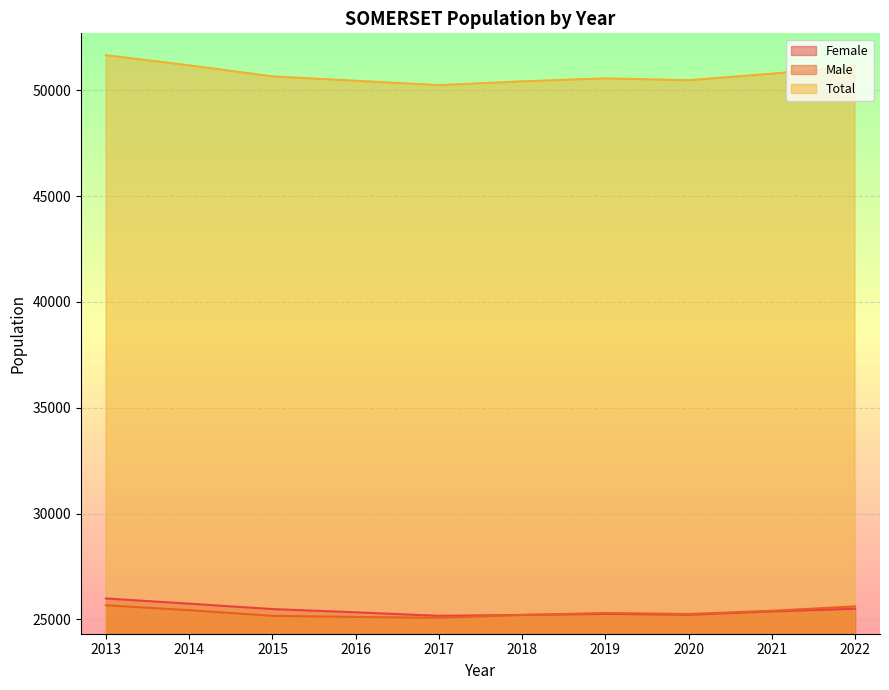

The Total series shows 50418.7 at 2018. True or false?

True